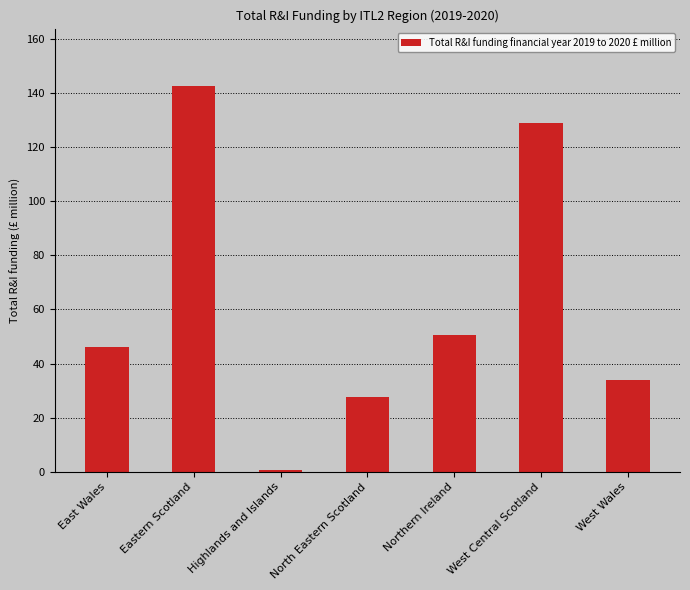

What is the minimum value shown in the chart?

0.7